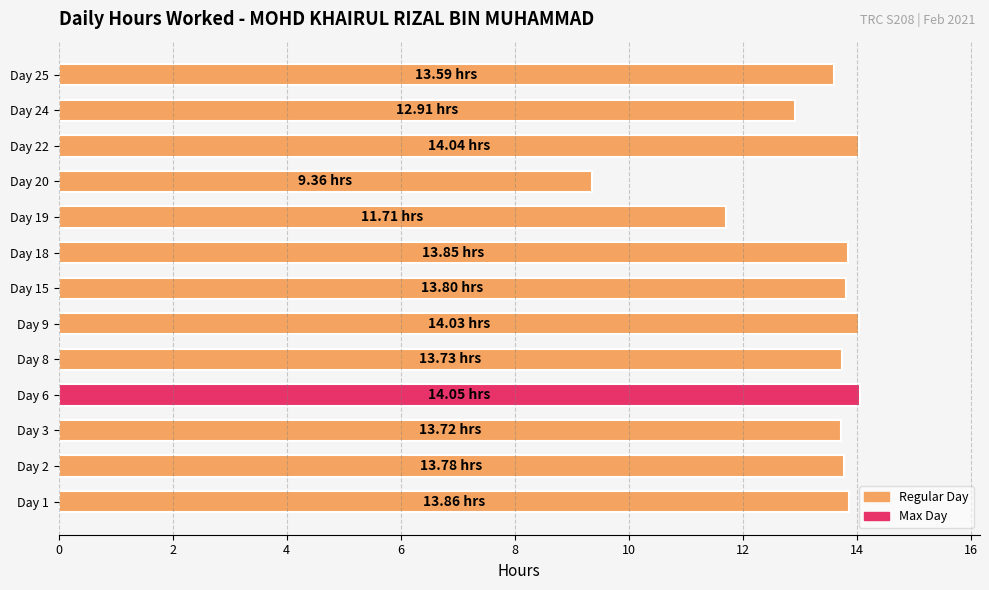

What is the difference between the values at Day 19 and Day 9?

2.3